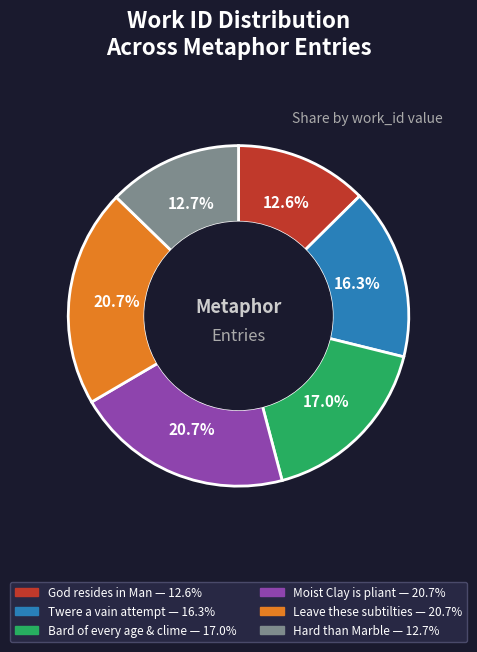

To the nearest percent, what is the difference between the Can any doubt that God resides in Man and VAL. Twere a vain attempt--Ignorance slice percentages?

4%